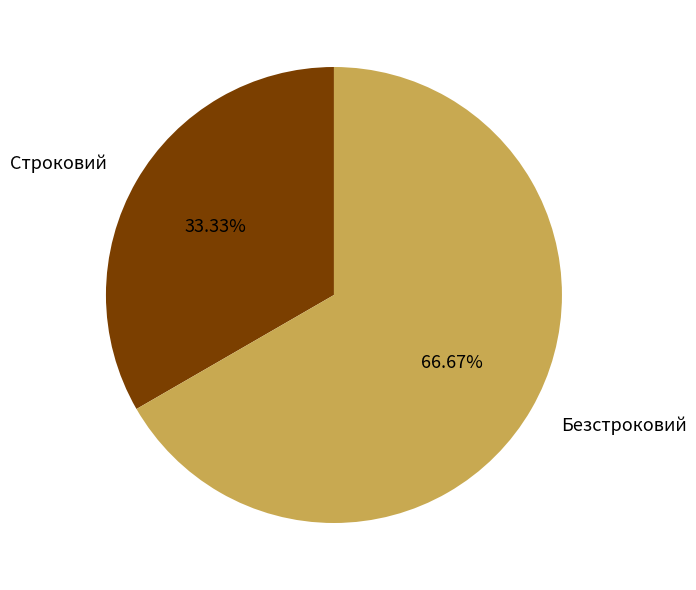

The Строковий slice represents 33% of the pie. True or false?

True